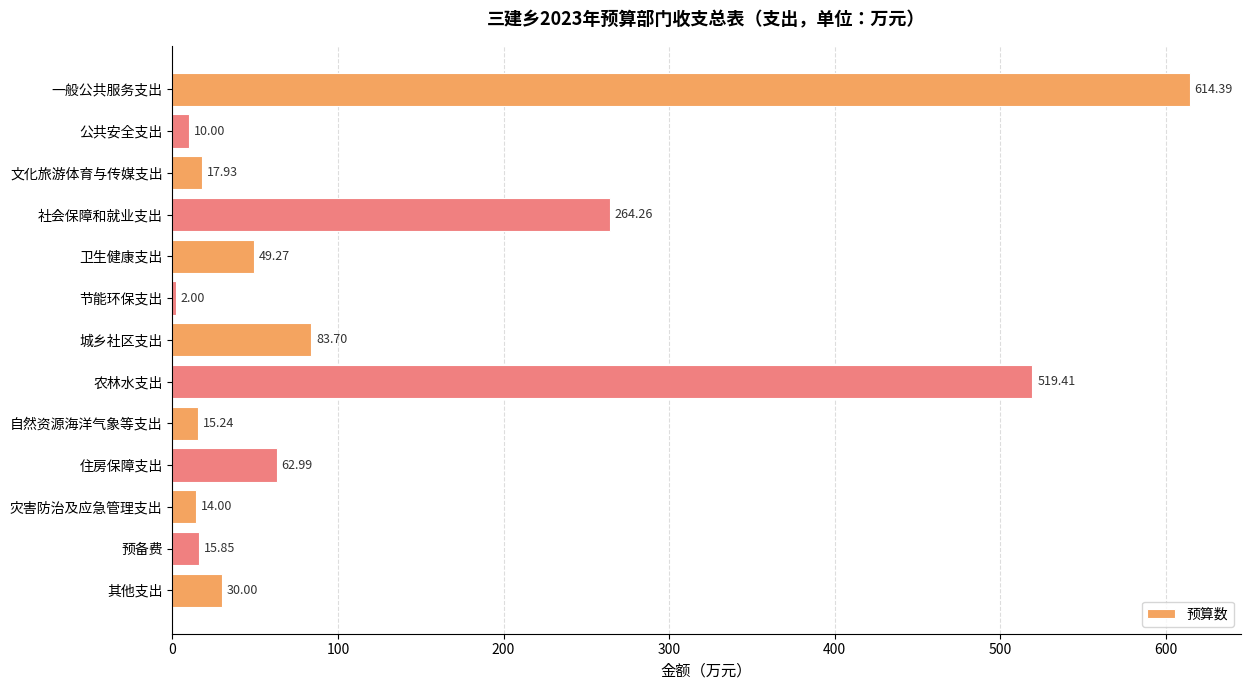

What is the label of the 12th bar from the bottom?

公共安全支出